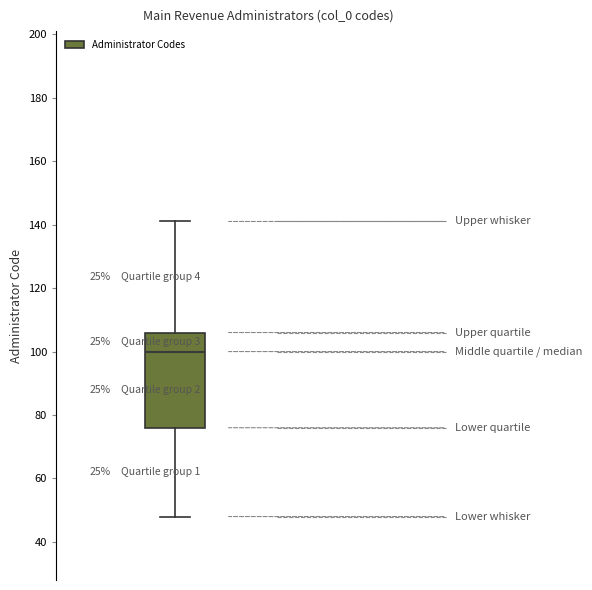

Transcribe this box plot: give where the median line is, the range the box spans, and where the two whiskers end, as read against the y-axis. The values are not printed on the chart, so give them approximately, as read against the axis.

median 100, box 76 to 106, whiskers 48 to 142